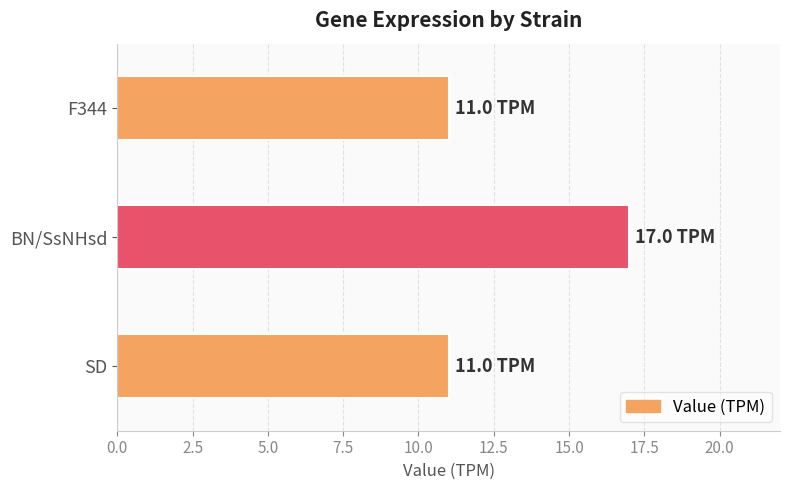

Reading top to bottom, transcribe all the data shown in this chart.

11	17	11